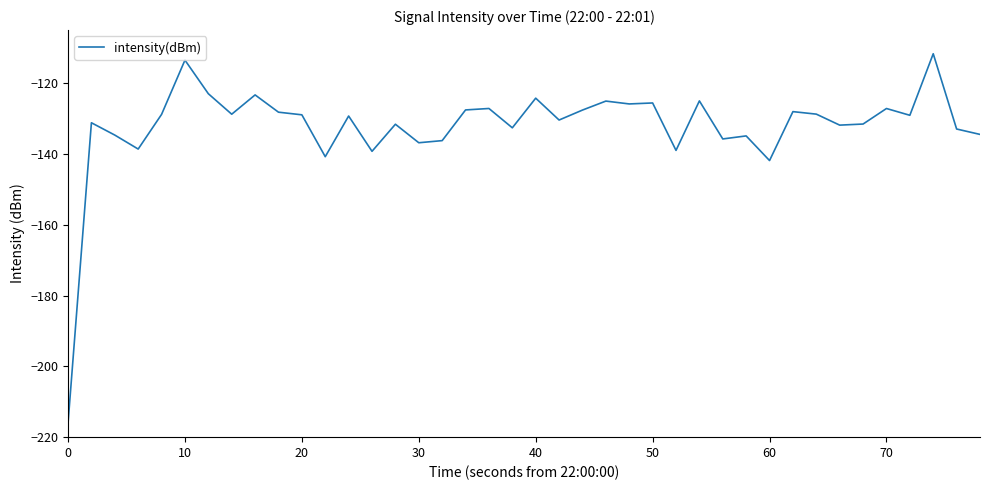

What is the maximum value shown in the chart?

-111.7